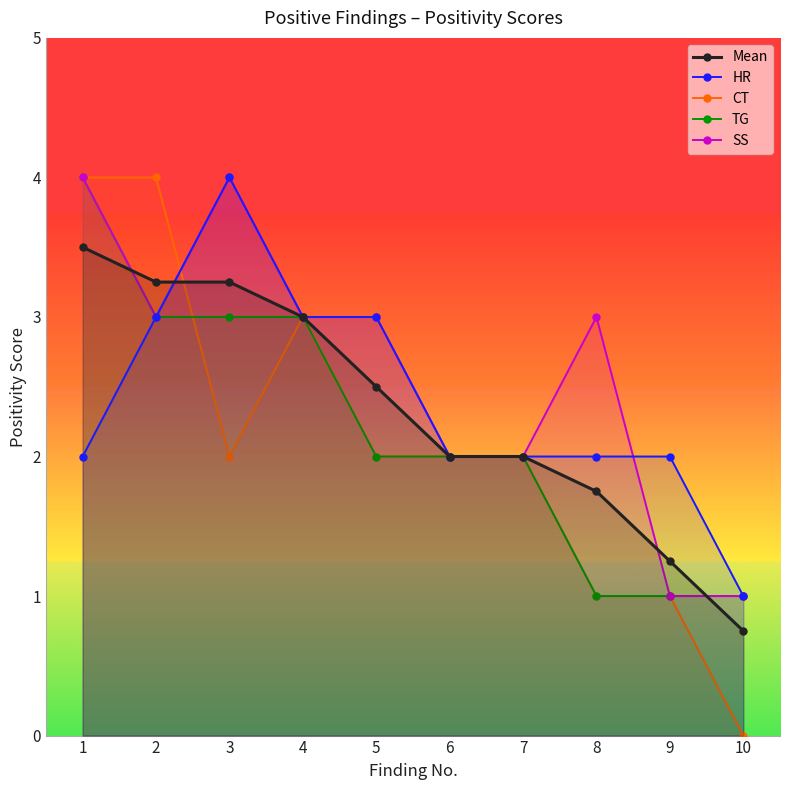

How many CT values are between 1 and 3?

7